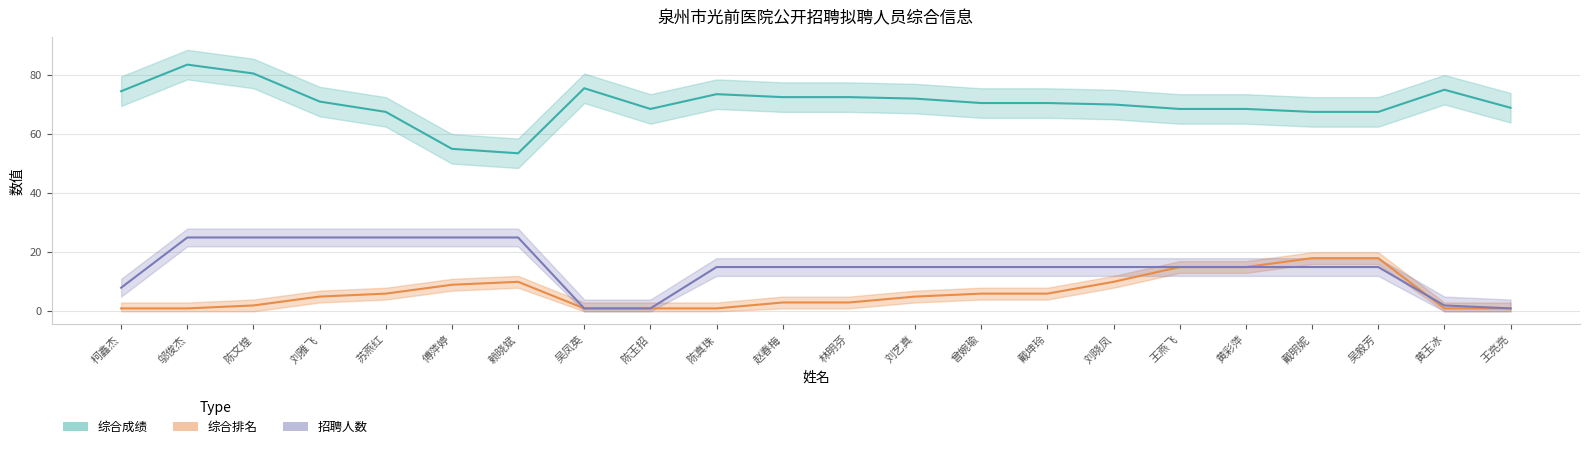

What is the label of the 7th point from the left?

赖晓斌